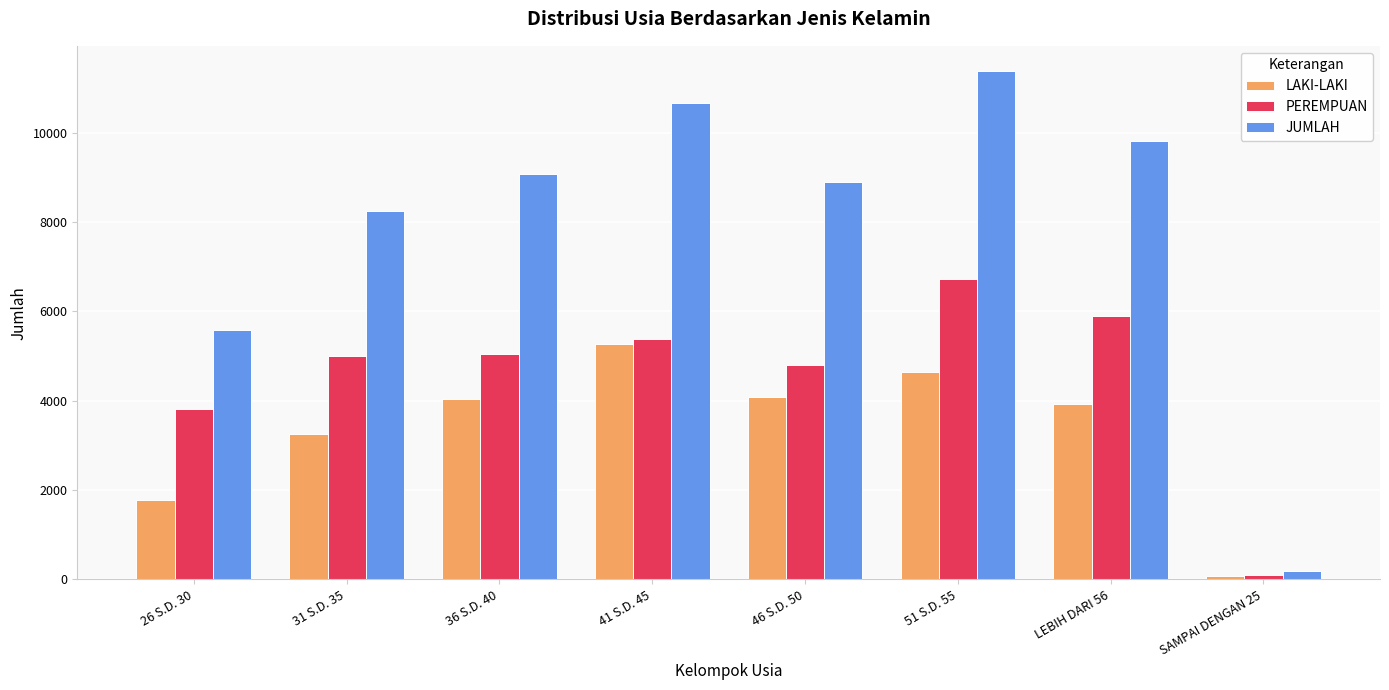

What value does the LAKI-LAKI series have at 31 S.D. 35?

3251